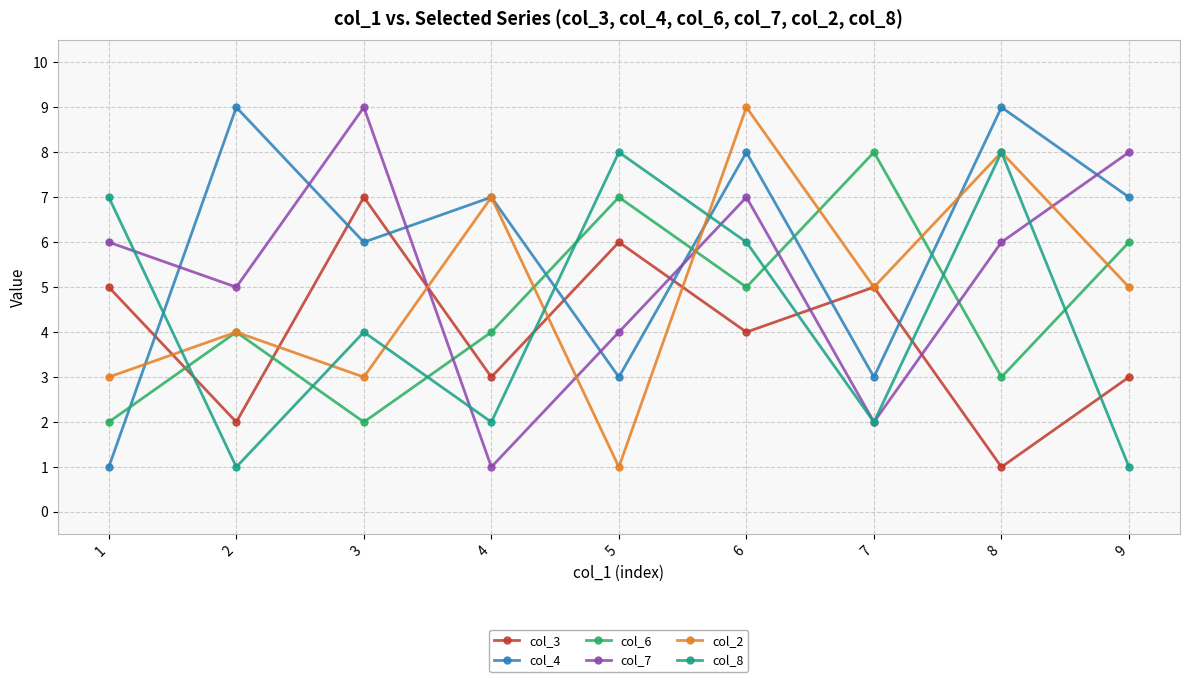

Is the value of col_2 at 5 greater than the value of col_6 at 9?

No